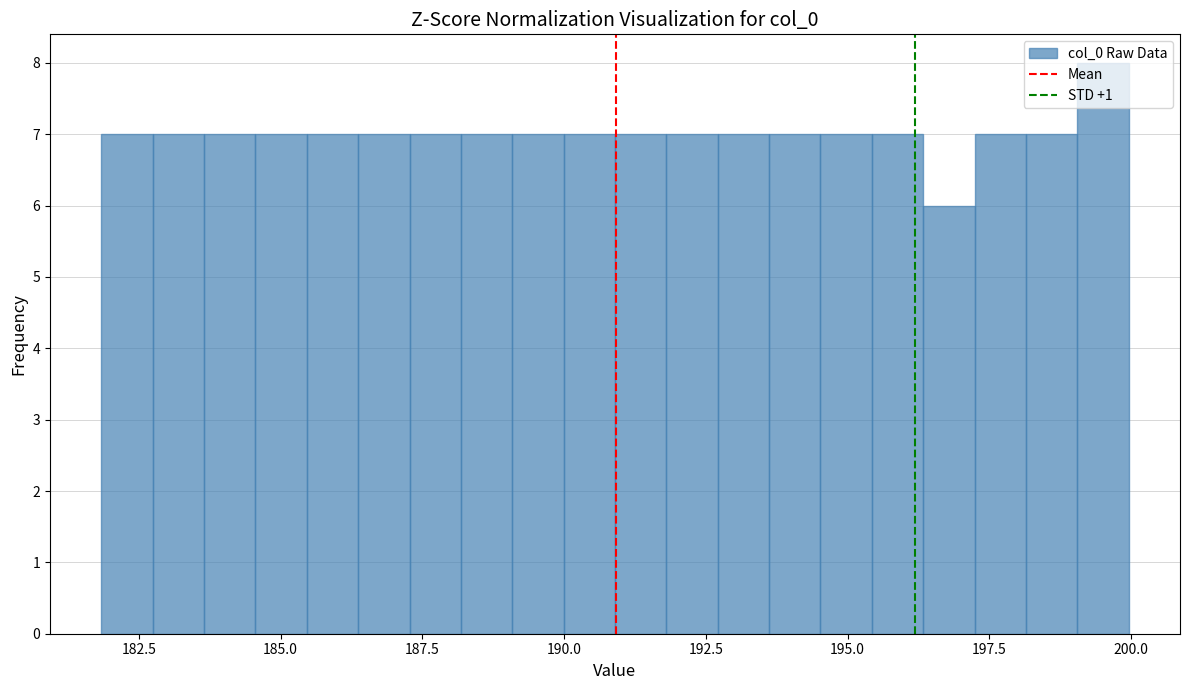

Around what value on the x-axis is the tallest bar? Give the approximate position of its centre, as read against the axis.

199.5